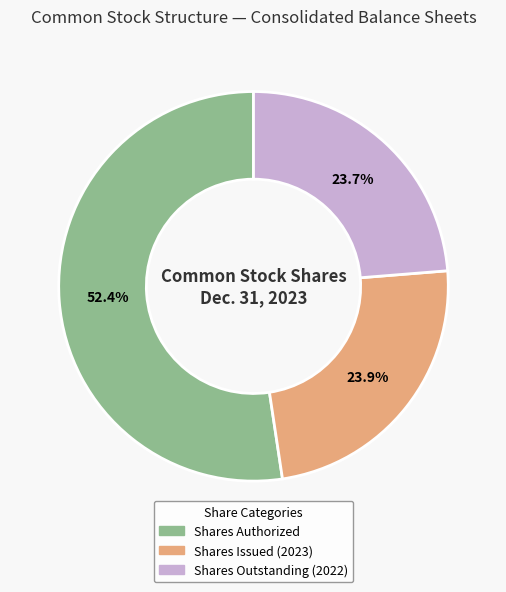

Does any single category account for the majority?

Yes